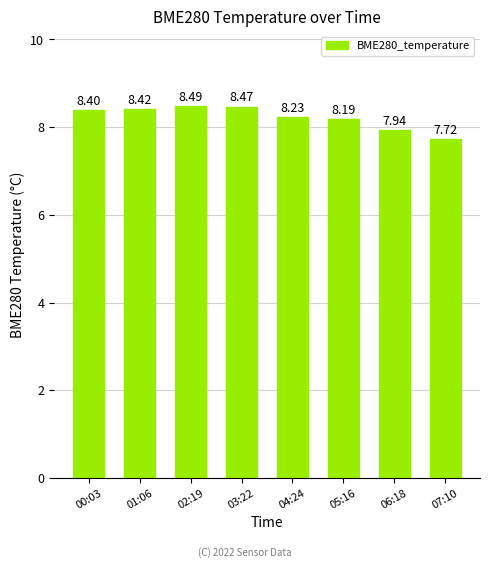

The value at 04:24 is 13.3. True or false?

False